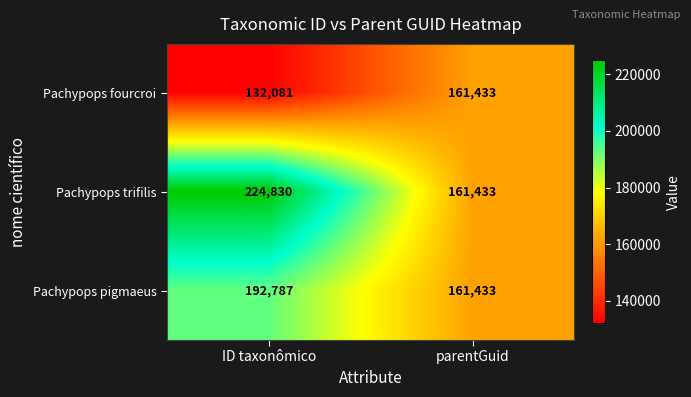

Which series has the largest range (max minus min)?

Pachypops trifilis